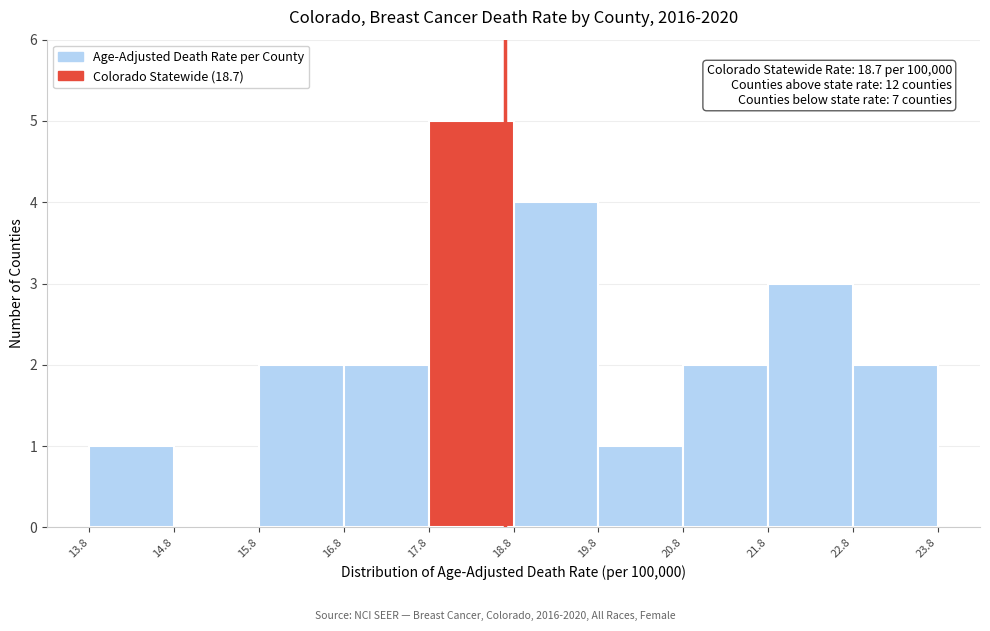

Over which range of the x-axis is the bar tallest?

17.8 to 18.8